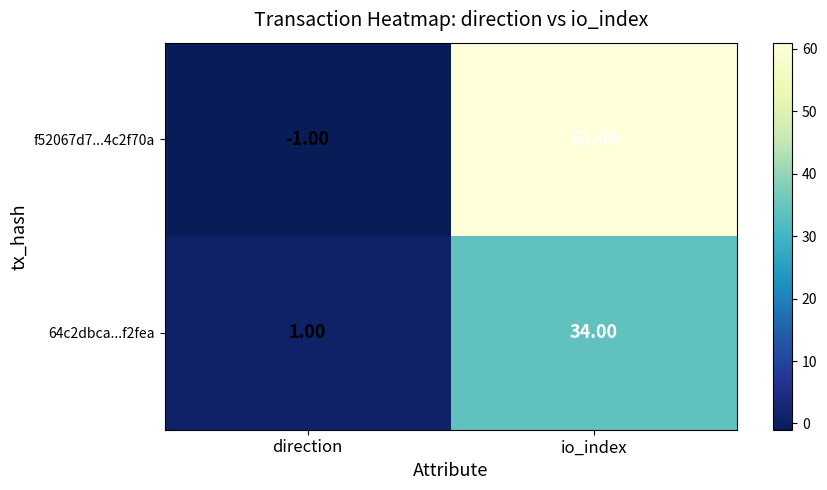

At which category does the chart reach its minimum across all series?

direction